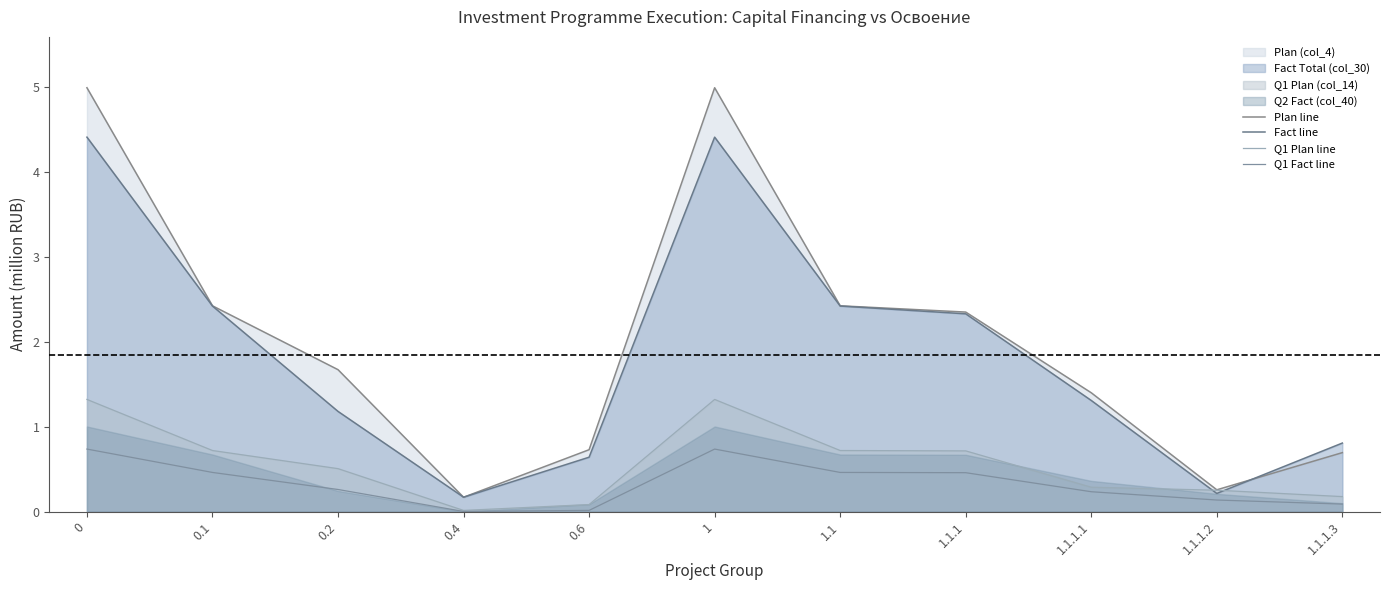

Reading right to left, transcribe all the data shown in this chart.

Plan line: 0.7	0.3	1.4	2.3	2.4	5.0	0.7	0.2	1.7	2.4	5.0
Fact line: 0.8	0.2	1.3	2.3	2.4	4.4	0.6	0.2	1.2	2.4	4.4
Q1 Plan line: 0.2	0.3	0.3	0.7	0.7	1.3	0.1	0.0	0.5	0.7	1.3
Q1 Fact line: 0.1	0.1	0.2	0.5	0.5	0.7	0.0	0.0	0.3	0.5	0.7